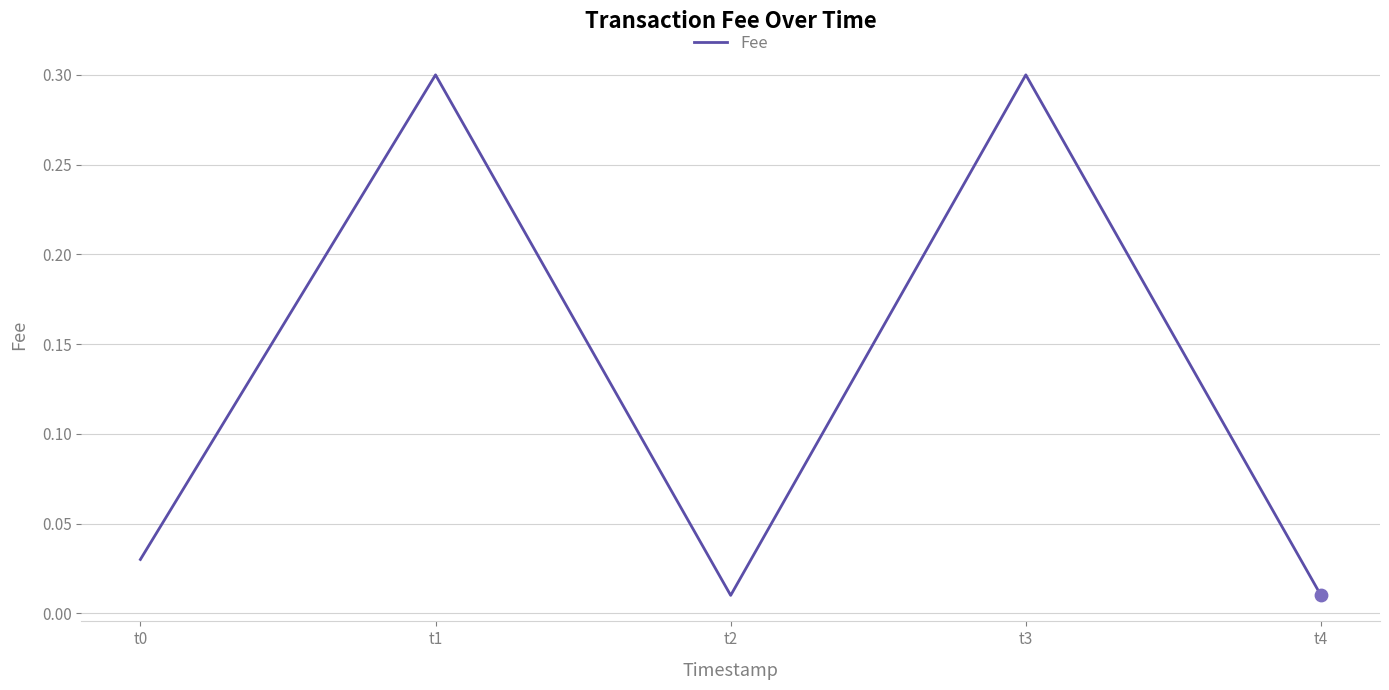

What is the change in value from t3 to t4?

-0.3